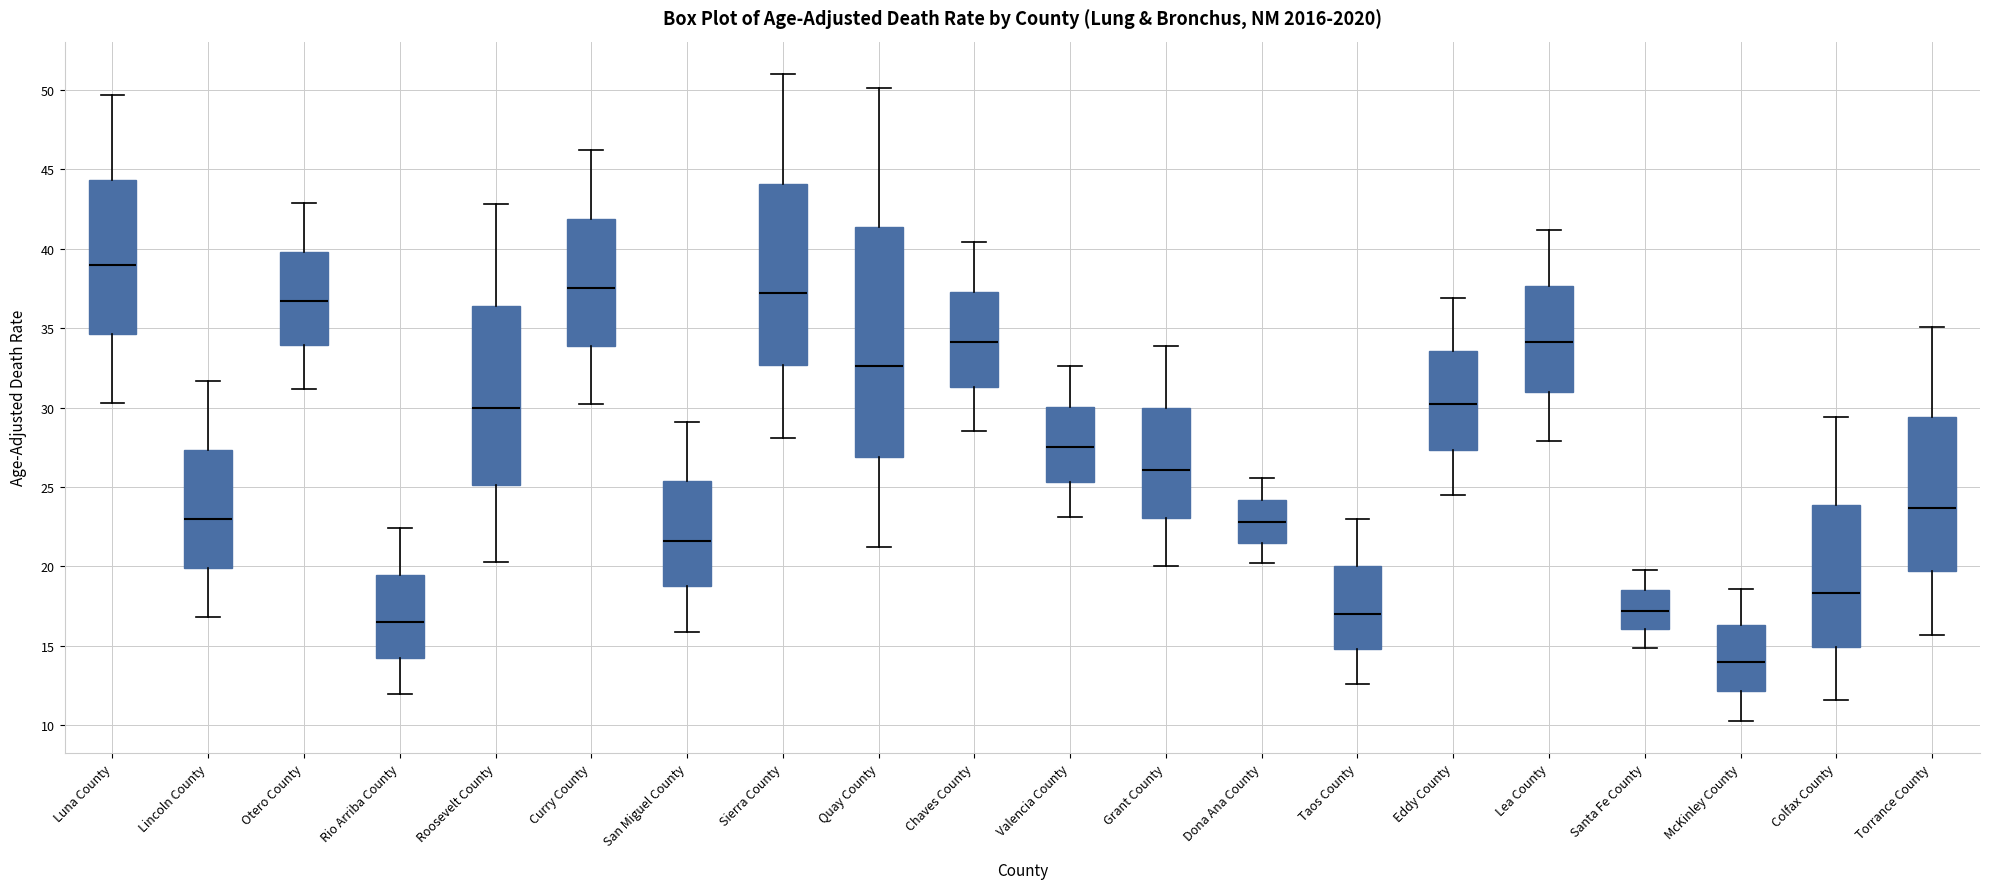

Which box is the tallest, from its lower edge to its upper edge?

Quay County